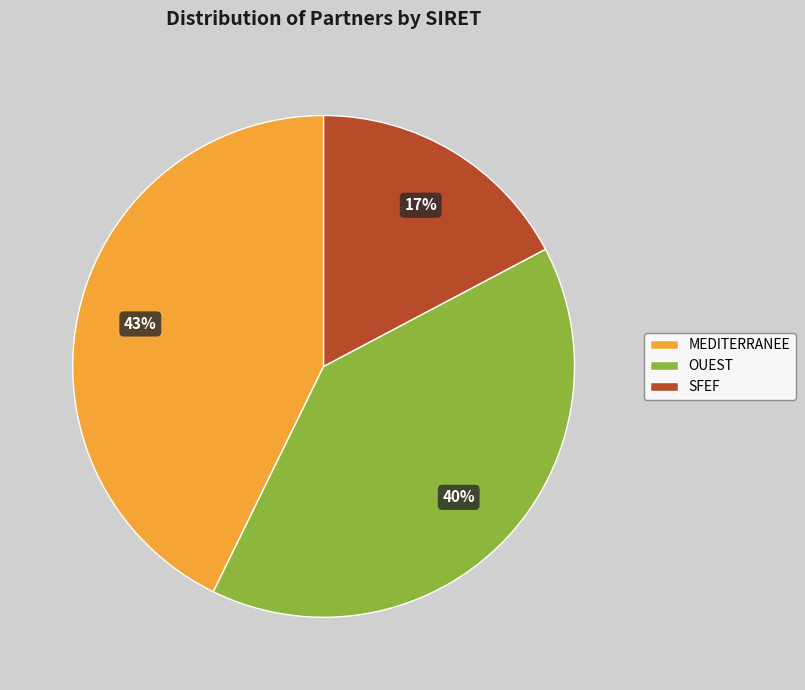

Rank the categories by value from lowest to highest.

SFEF, OUEST, MEDITERRANEE